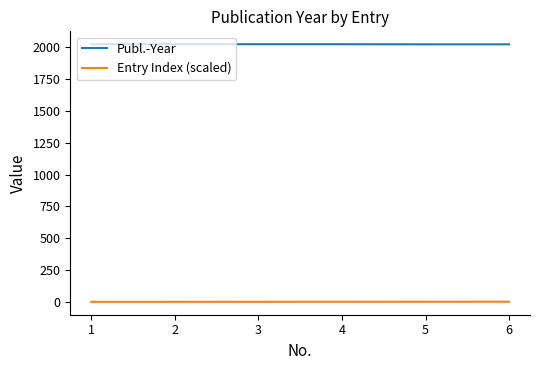

At how many categories does at least one series exceed 351?

6